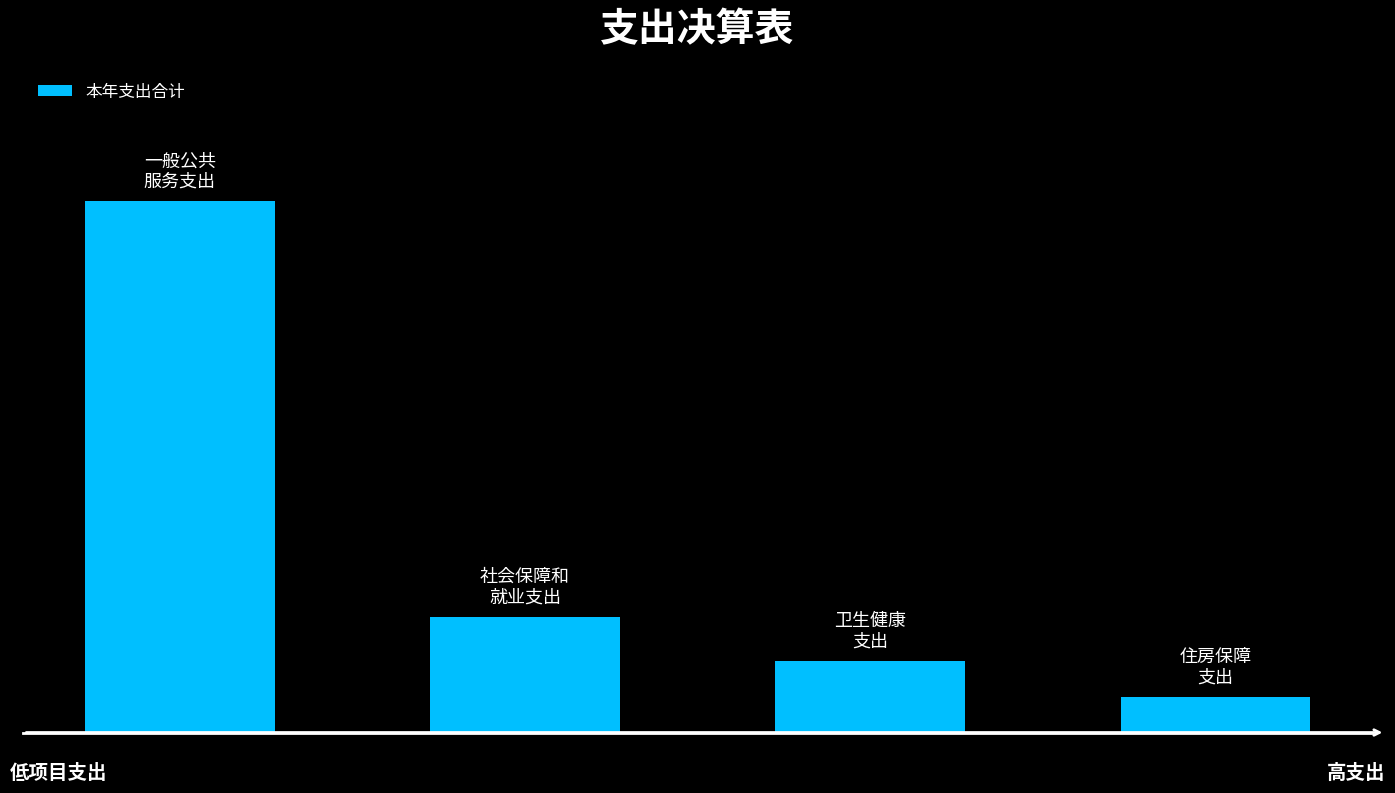

Reading right to left, list all the values displayed in this chart.

365086.2	739659.0	1193263.2	5494406.6